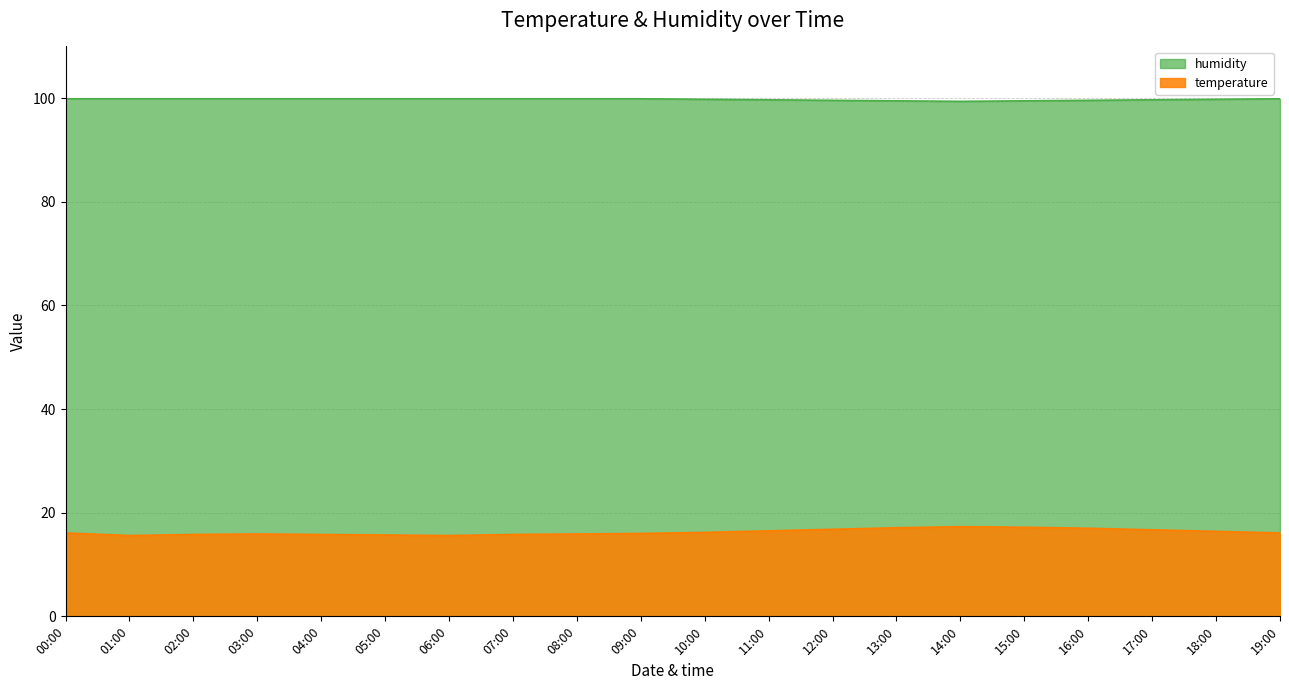

What is the label of the 20th point from the left?

19:00